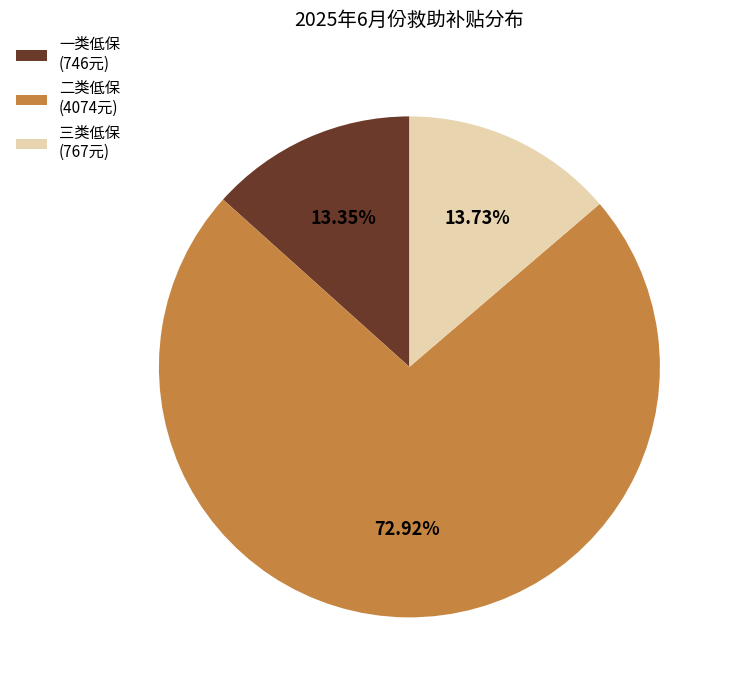

Count the number of slices in the pie.

3